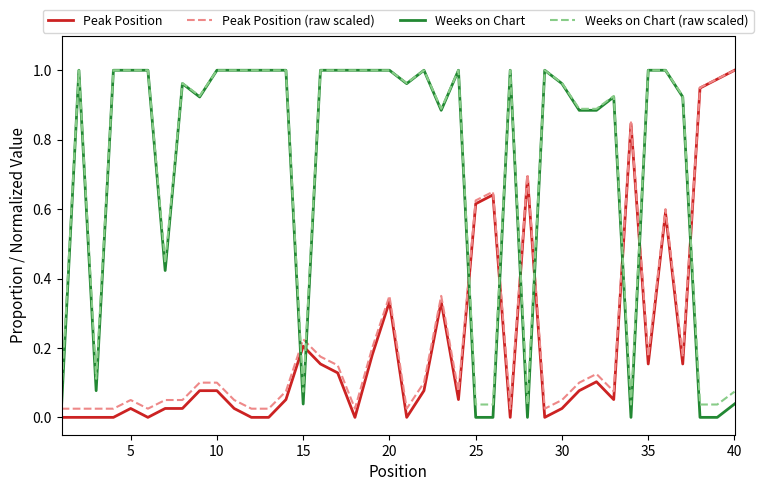

True or false: Weeks on Chart and Peak Position intersect in this chart.

True